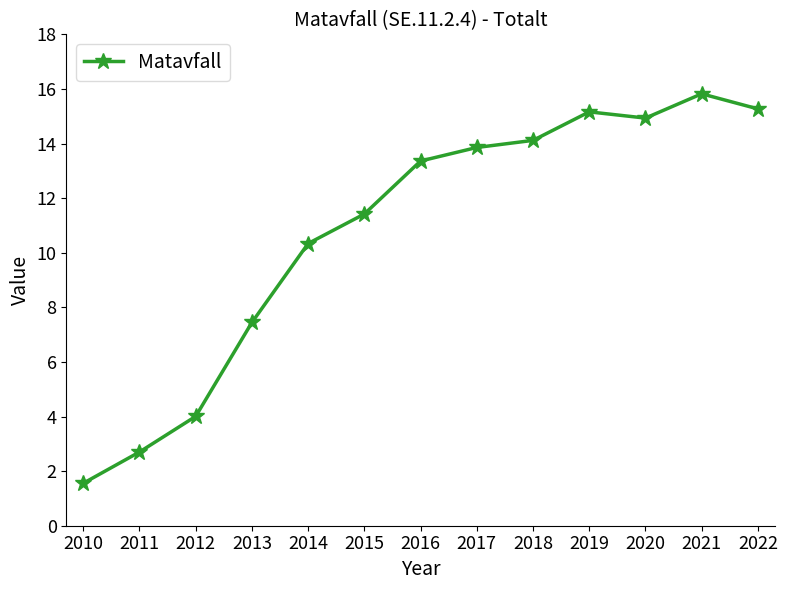

Approximately how many times larger is the value at 2013 compared to 2015?

0.7